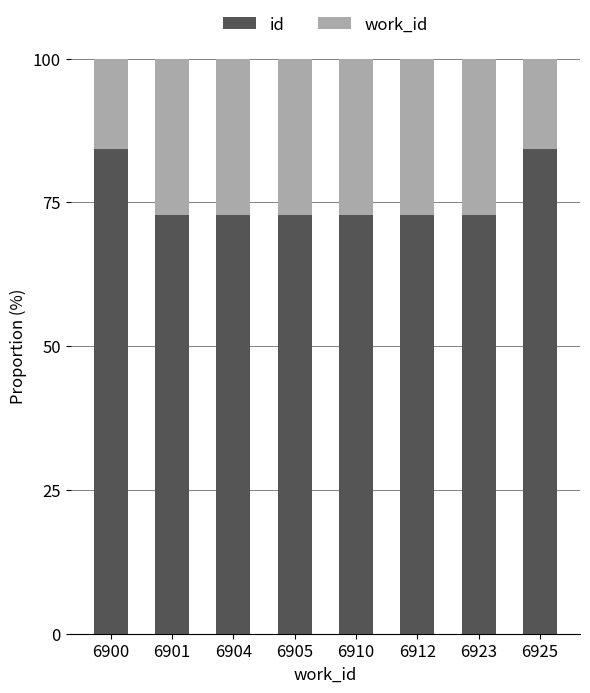

What is the value of the id bar at the 3rd from the left?

72.9